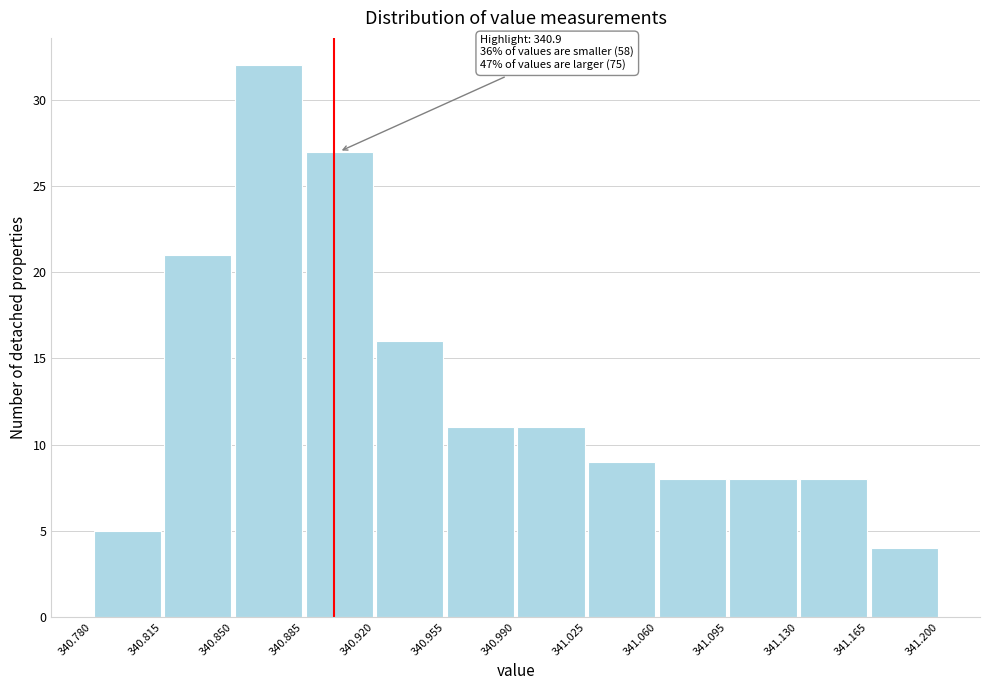

Over which range of the x-axis is the bar tallest?

340.850 to 340.885